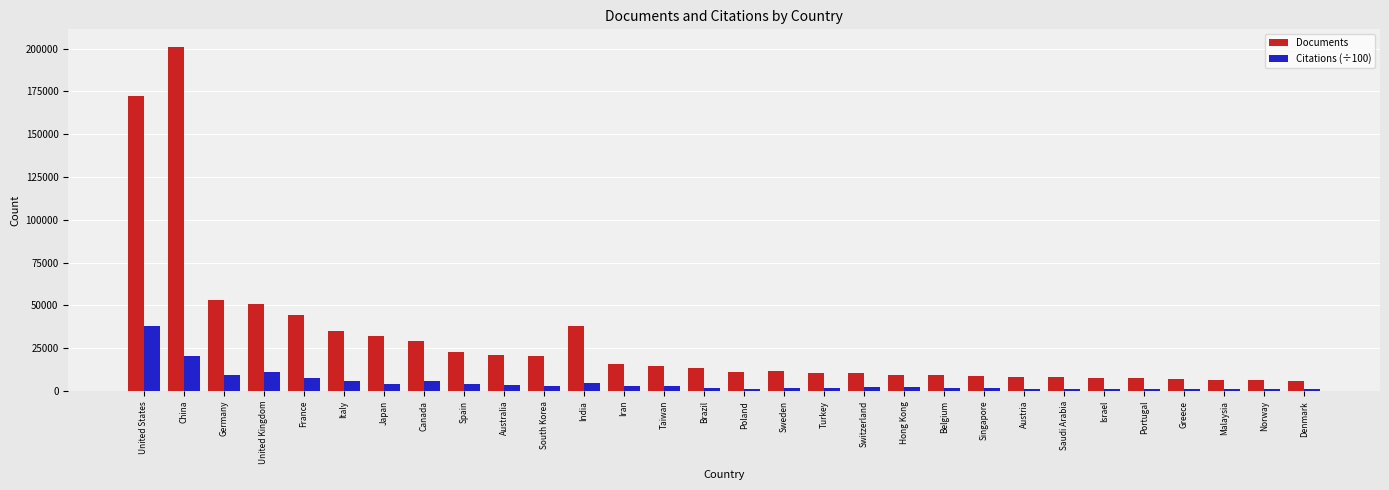

How many data points in Documents are less than 13470?

15